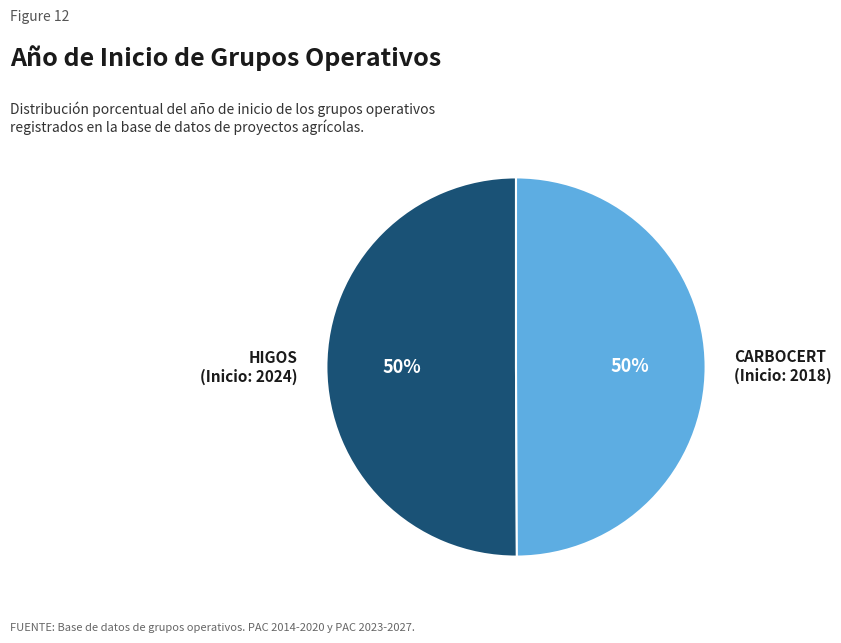

Is the sum of HIGOS (Inicio: 2024) and CARBOCERT (Inicio: 2018) greater than half?

Yes